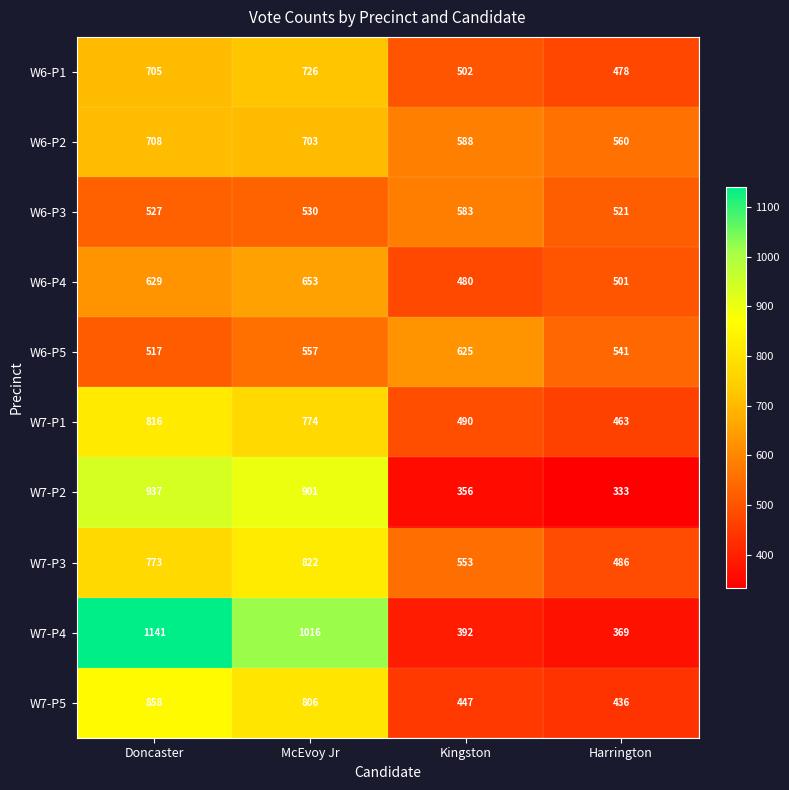

What is the sum of all W7-P2 values?

2527